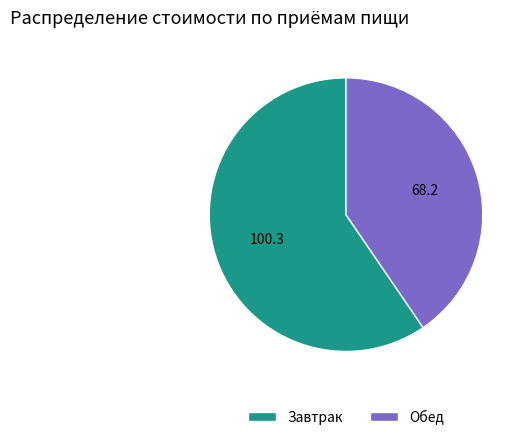

Rank the categories by value from lowest to highest.

Обед, Завтрак